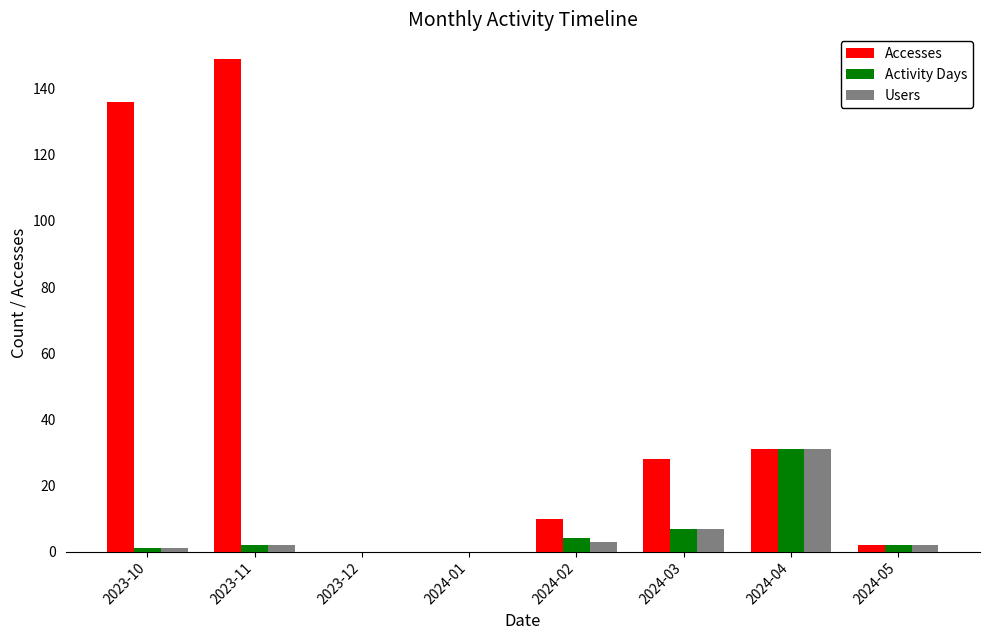

What are all the series names shown in the legend?

Accesses, Activity Days, Users